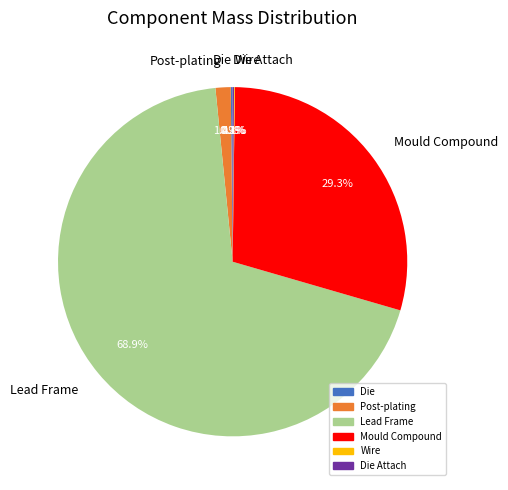

Which slice is the largest?

Lead Frame